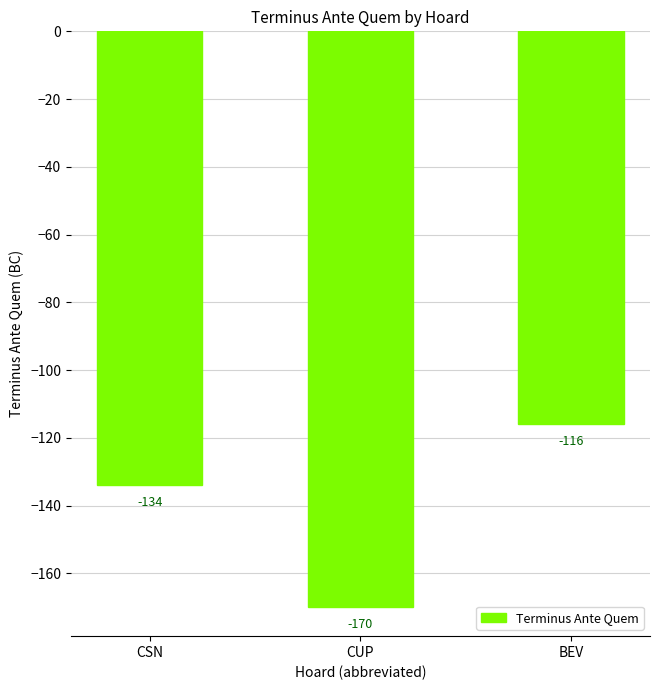

The value at BEV is -116. True or false?

True